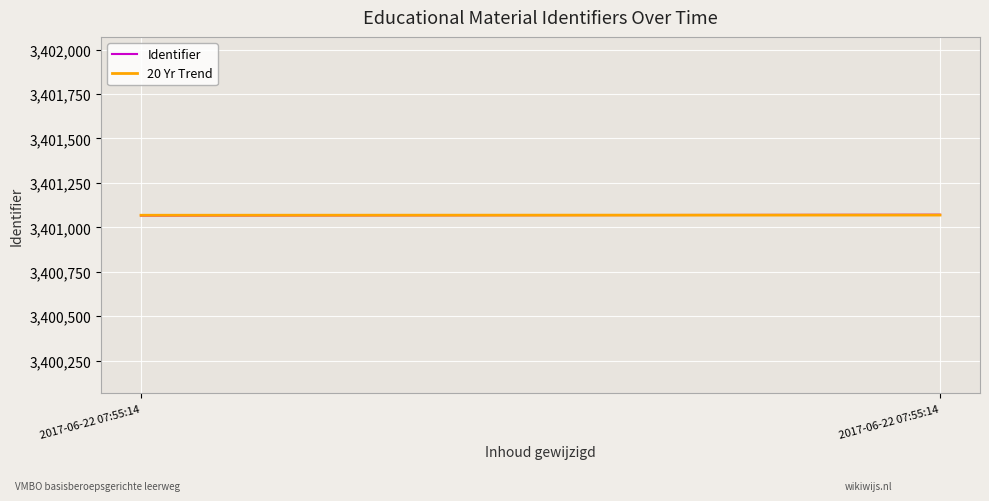

At which category is the sum across all series the highest?

2017-06-22 07:55:14